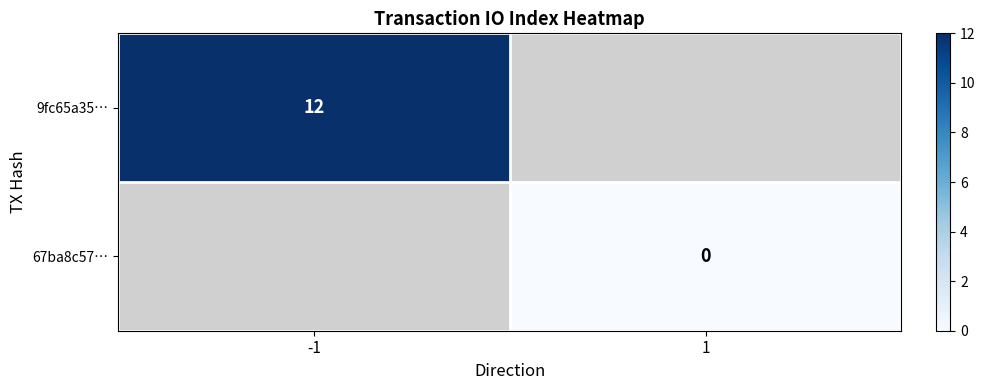

Count the number of categories in the chart.

2